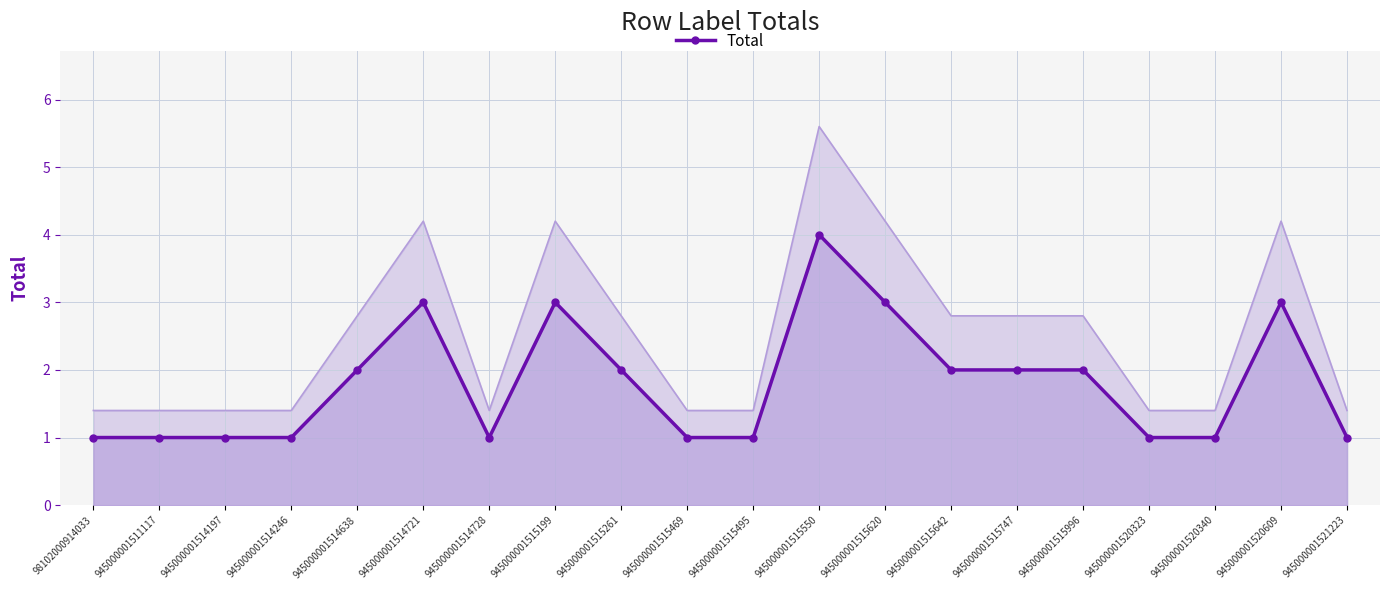

Reading right to left, what are all the values shown in this chart?

1	3	1	1	2	2	2	3	4	1	1	2	3	1	3	2	1	1	1	1